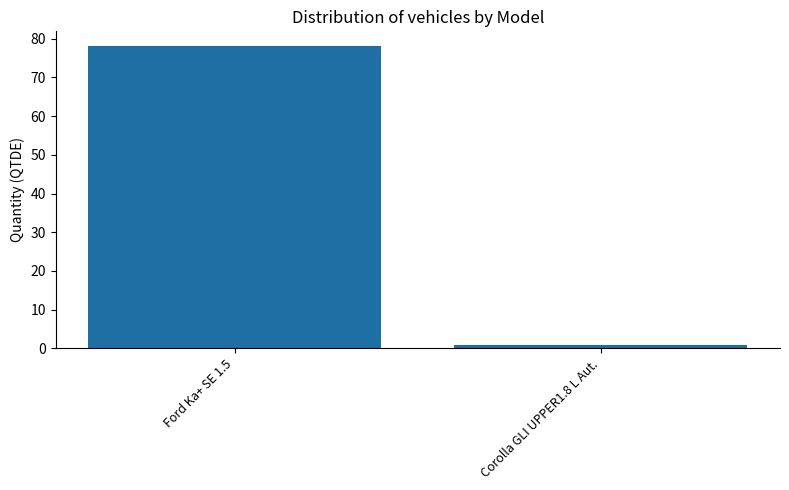

The value at Ford Ka+ SE 1.5 is 48. True or false?

False